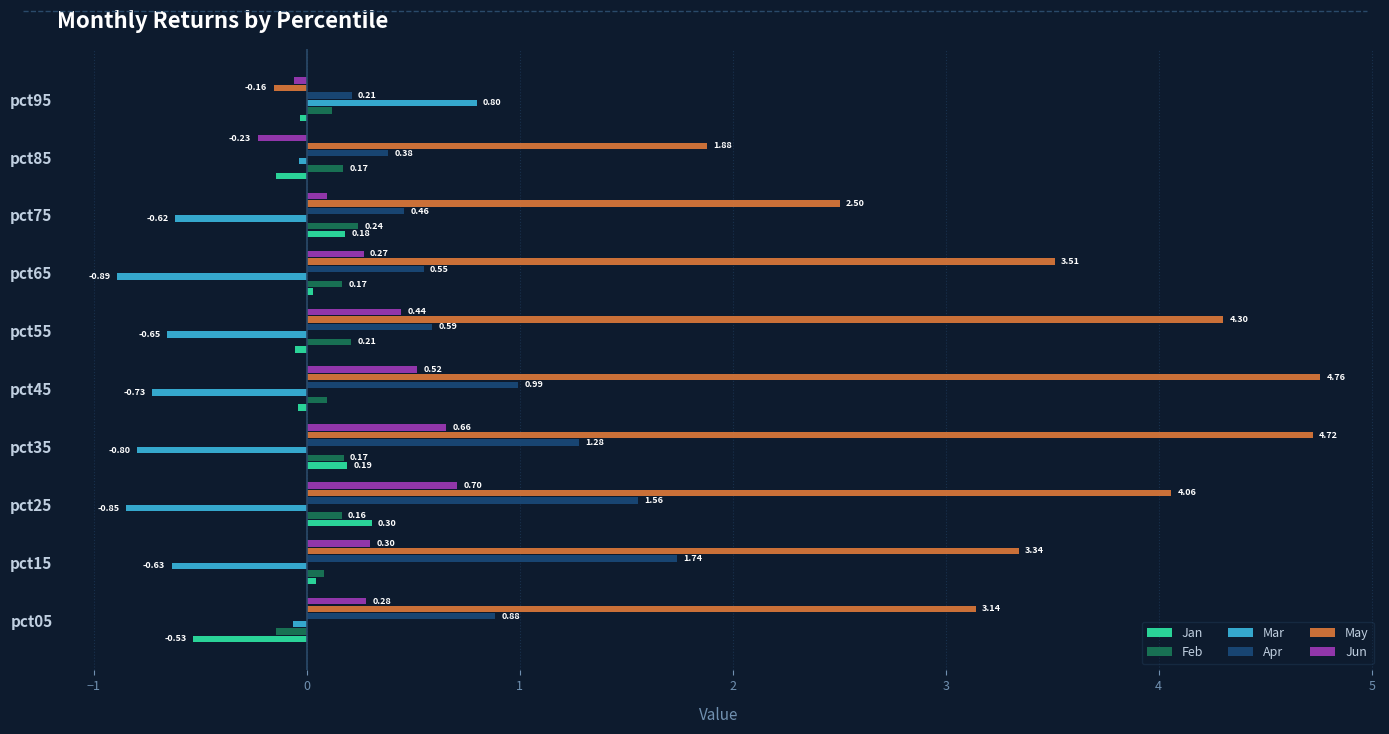

What is the sum of all Apr values?

8.6